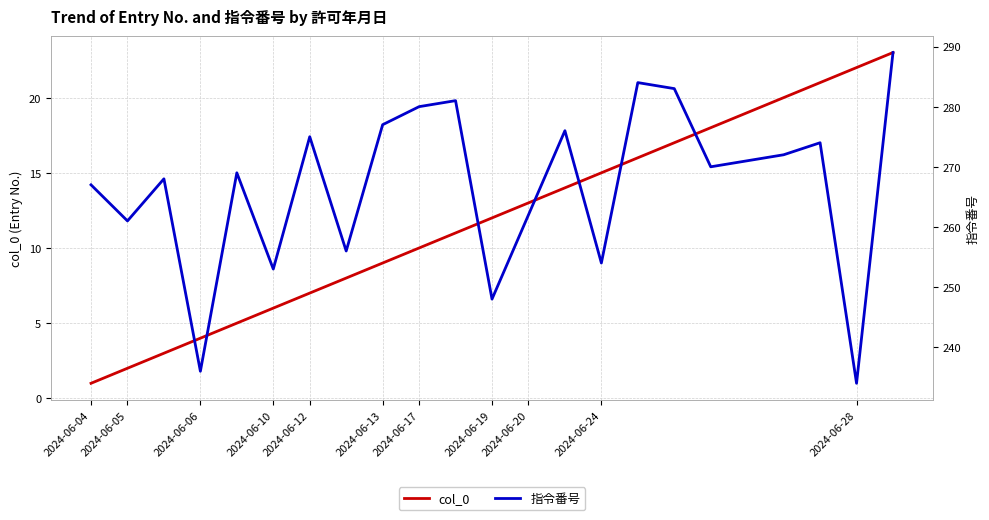

True or false: col_0 and 指令番号 intersect in this chart.

False